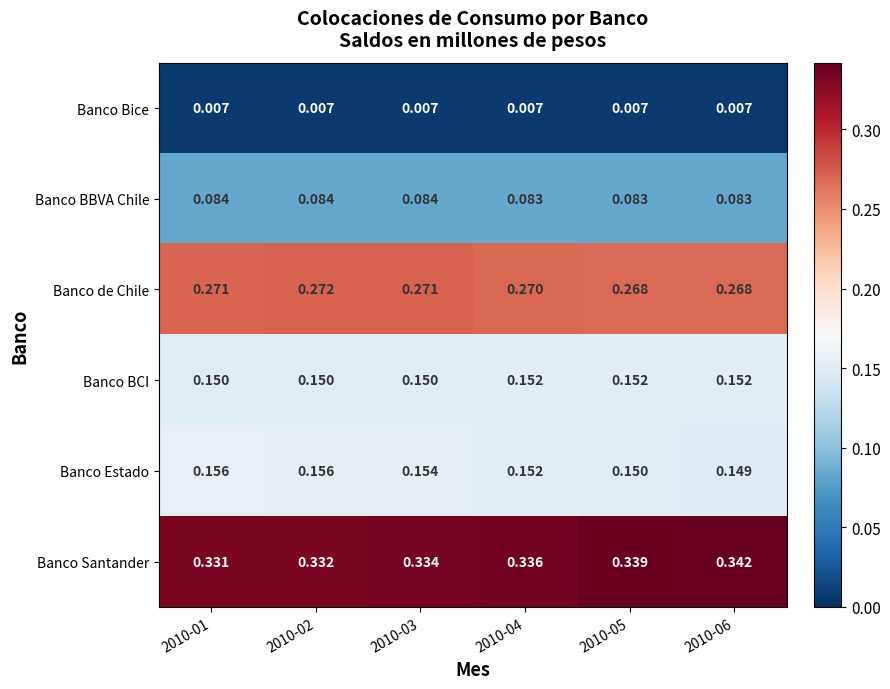

Count the number of data series in this chart.

6